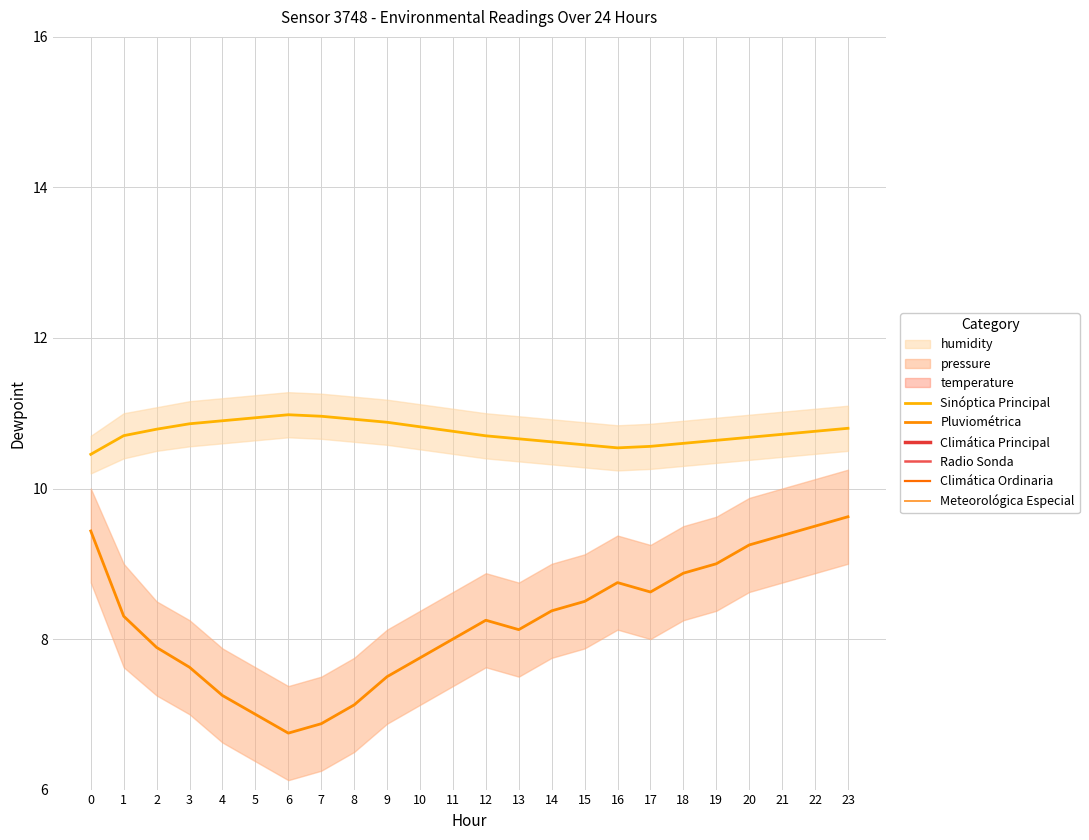

True or false: Pluviométrica and Climática Principal intersect in this chart.

False